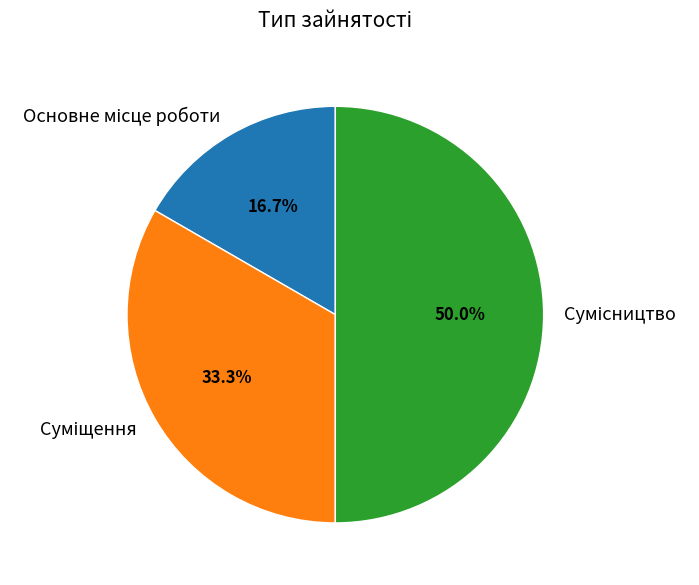

To the nearest percent, what is the combined percentage of Основне місце роботи and Сумісництво?

67%